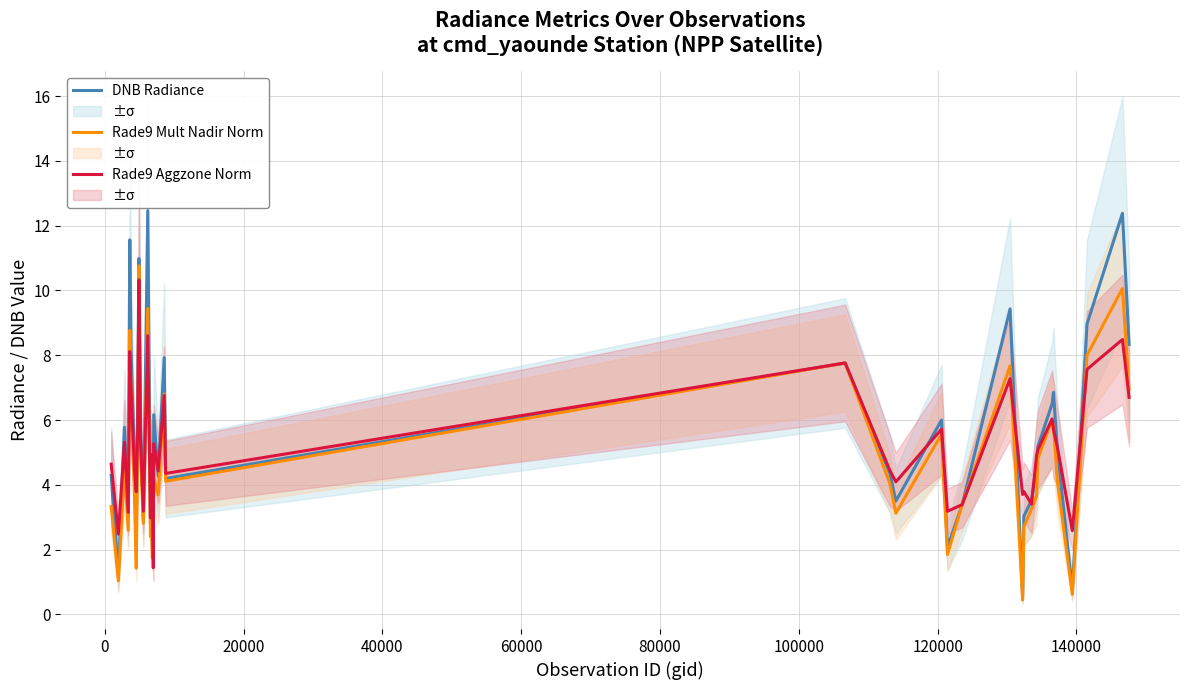

True or false: Rade9 Aggzone Norm and Rade9 Mult Nadir Norm cross at least once.

True